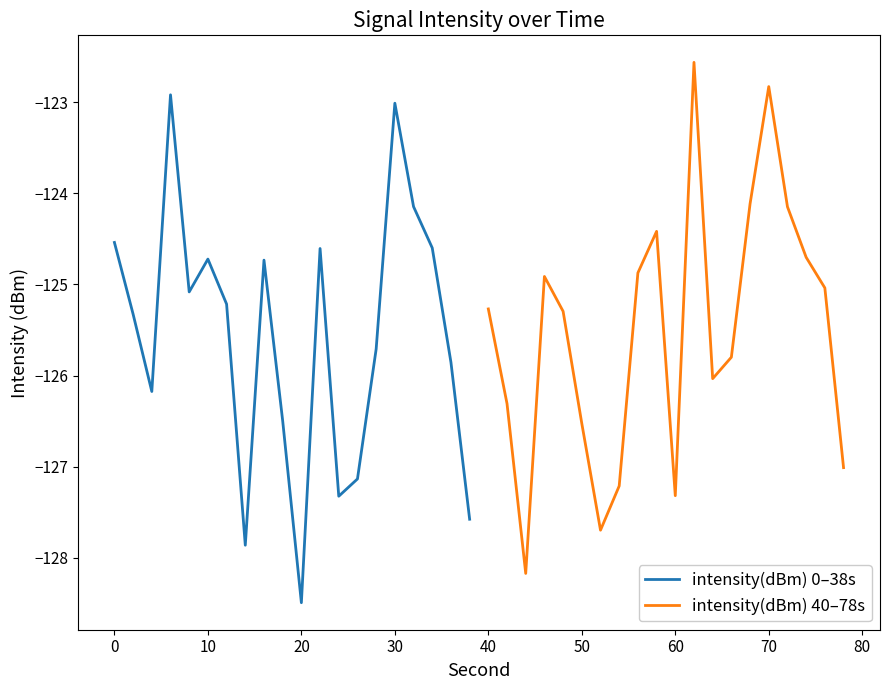

What is the lowest value of the intensity(dBm) 0–38s series?

-128.5